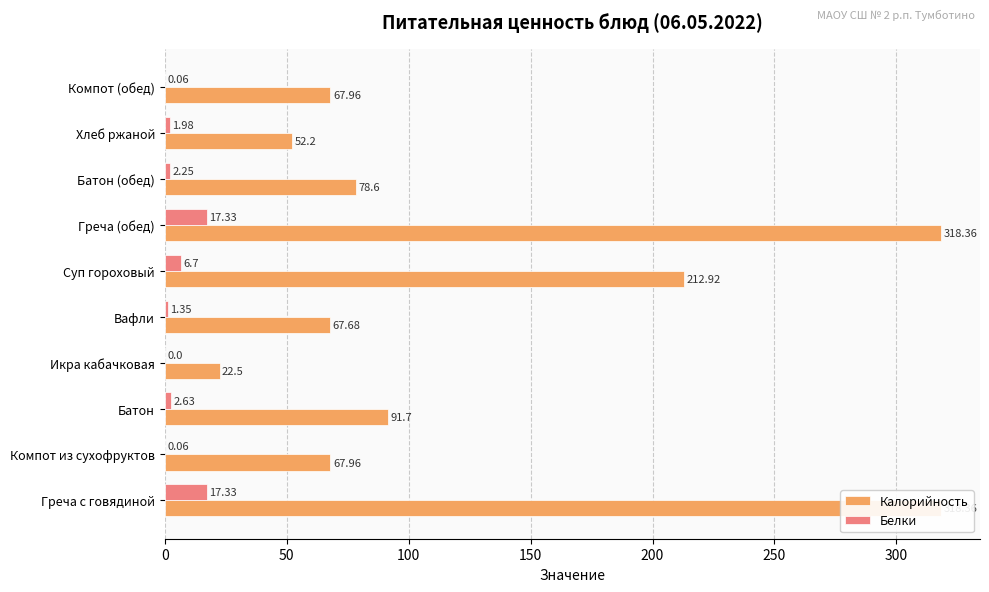

How many series are shown in this chart?

2